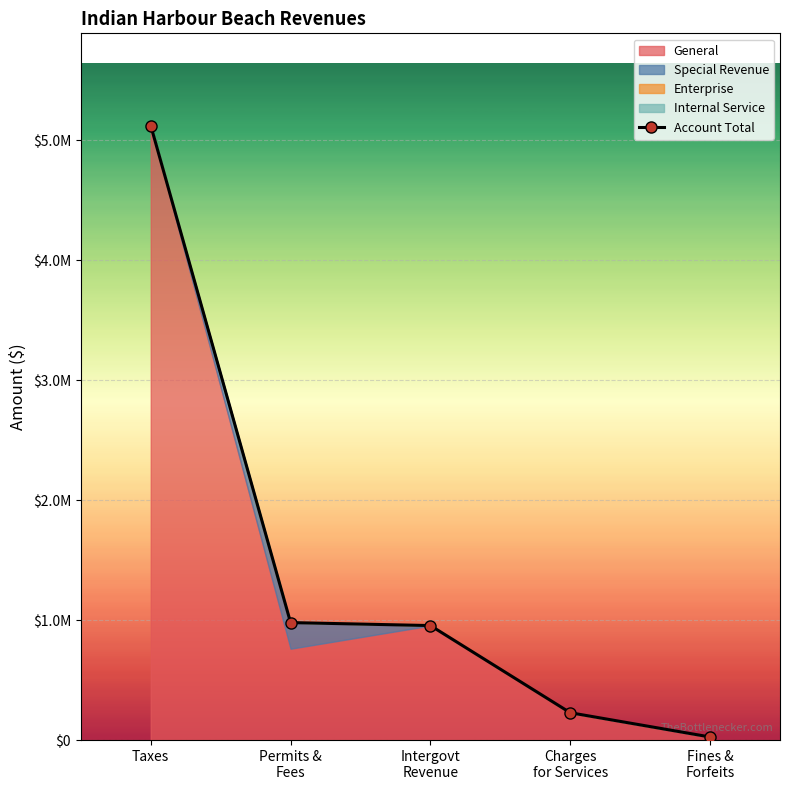

At which category does the chart reach its minimum across all series?

Fines &
Forfeits